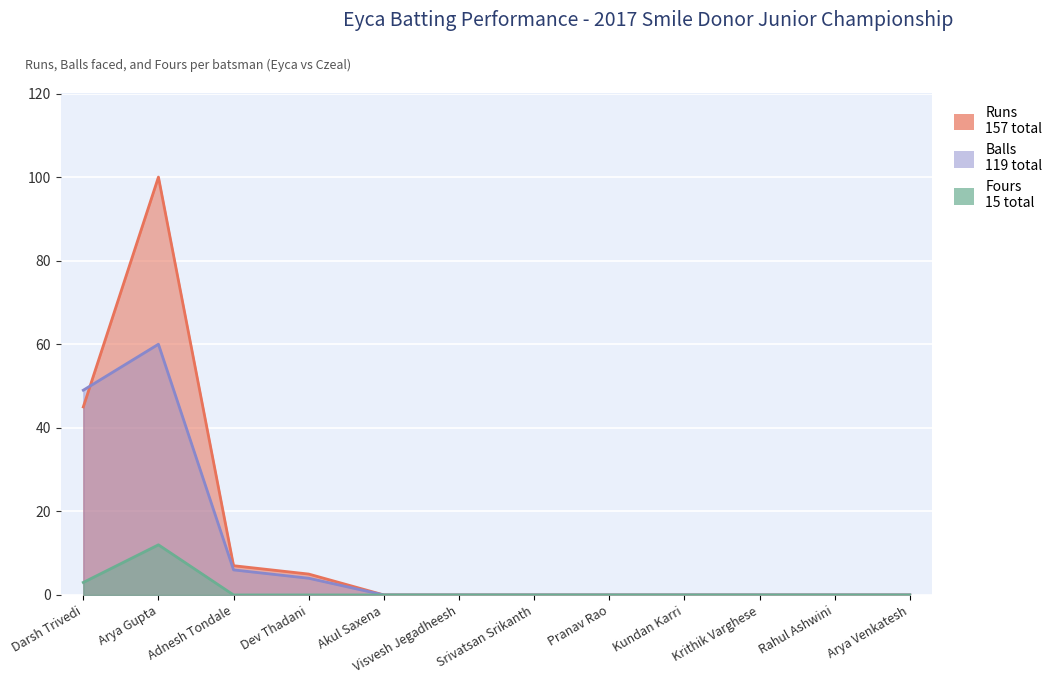

In Runs, how many points are higher than both neighbors (excluding endpoints)?

1